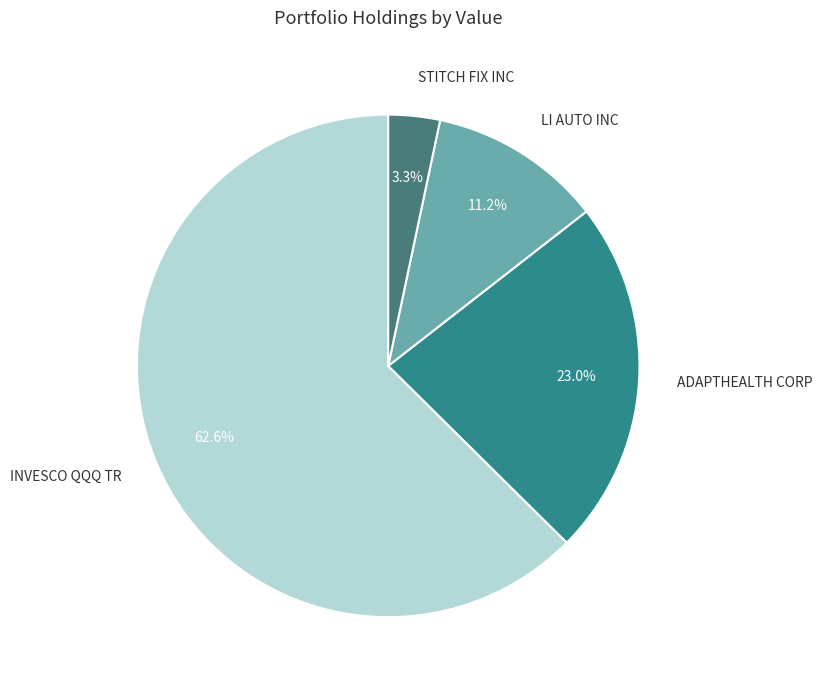

Which category has the biggest portion of the pie?

INVESCO QQQ TR